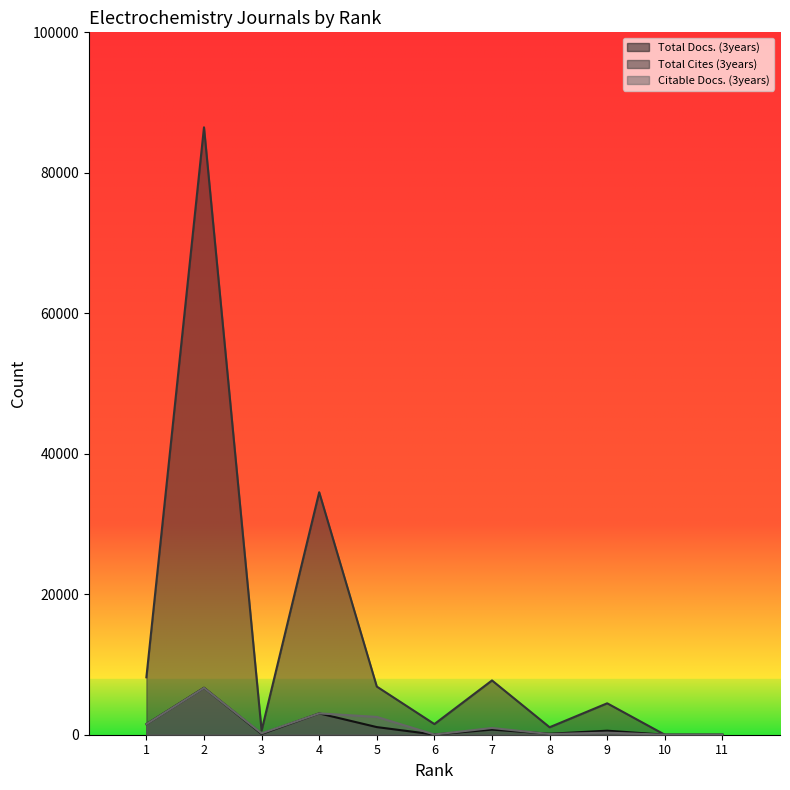

What is the spread (max minus min) of values at 1?

6663